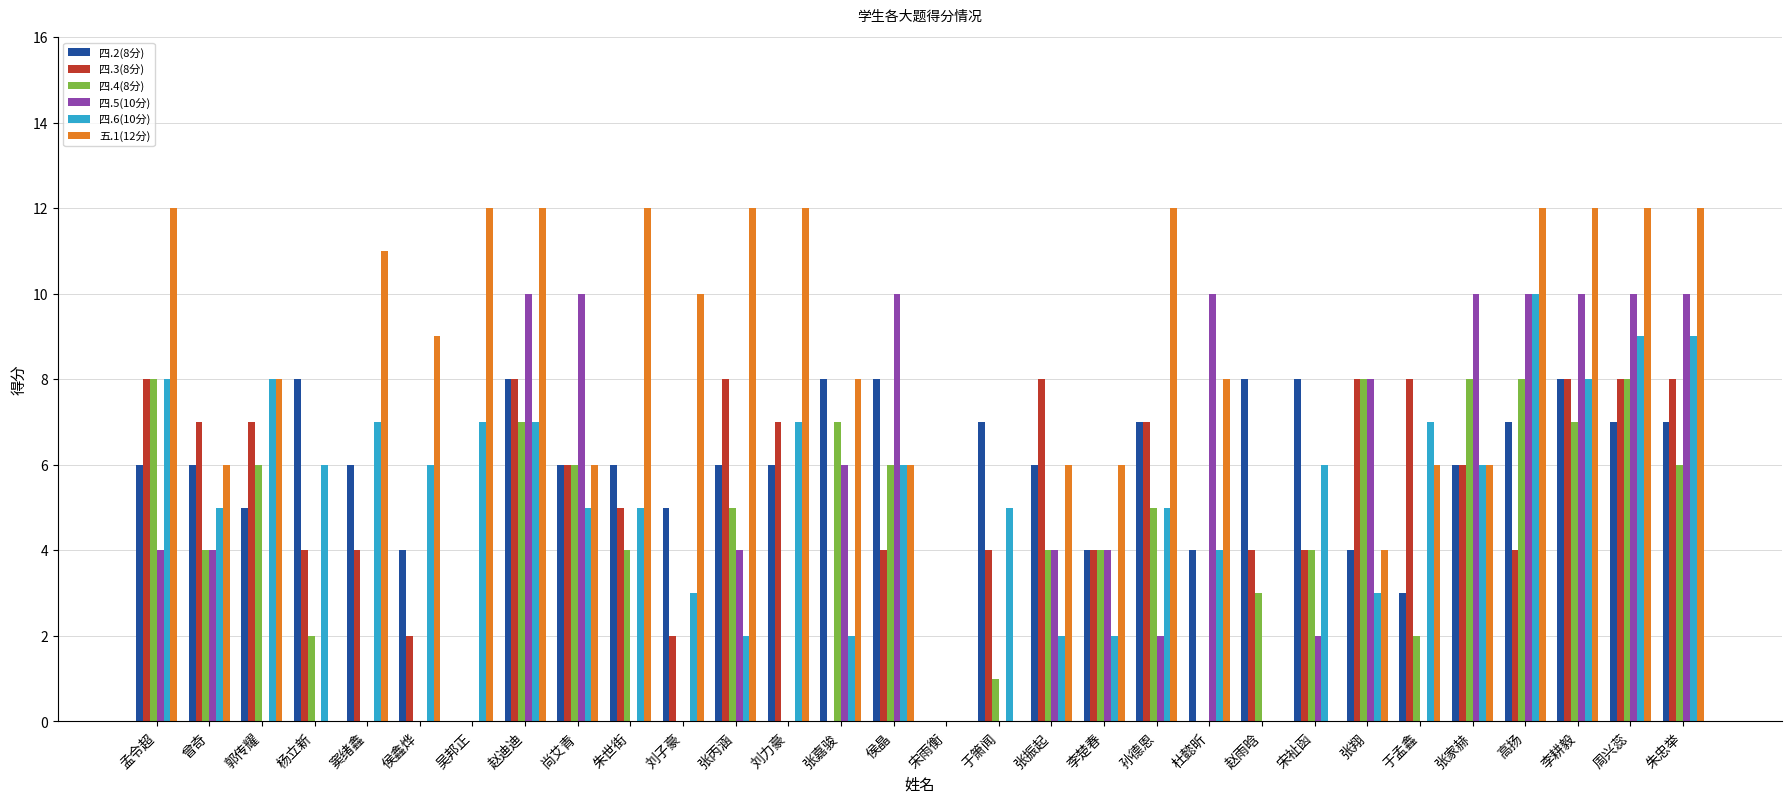

What is the sum of all 五.1(12分) values?

232